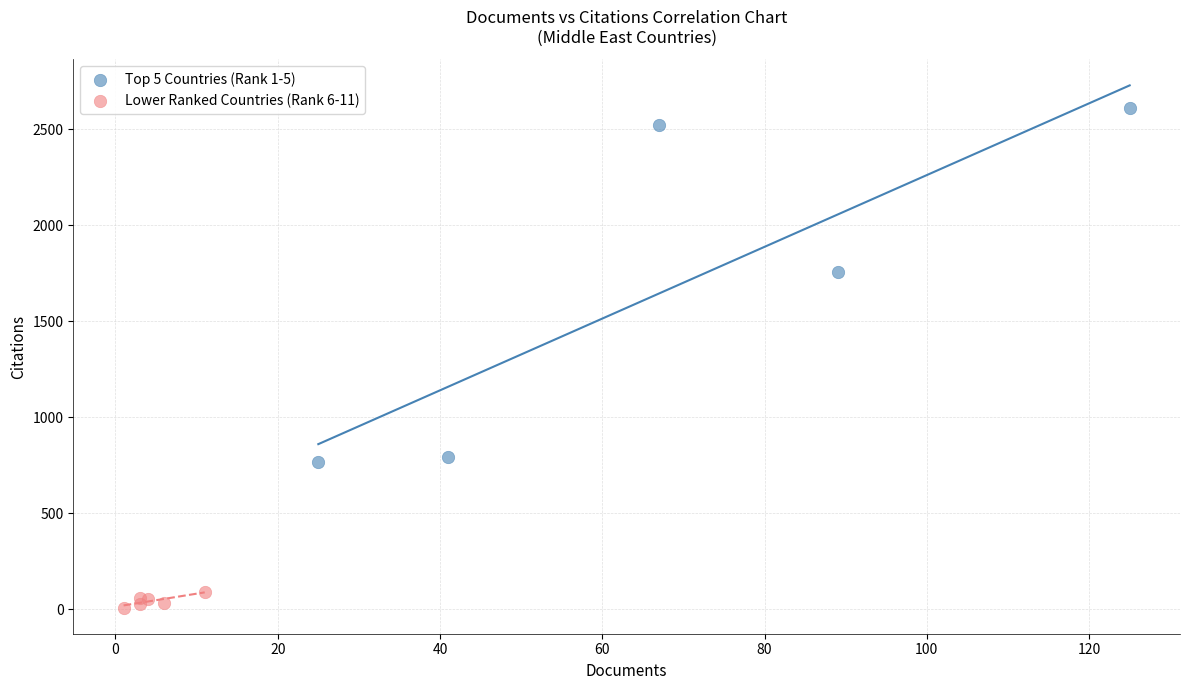

Which series has the largest Y range (max minus min)?

Top 5 Countries (Rank 1-5)